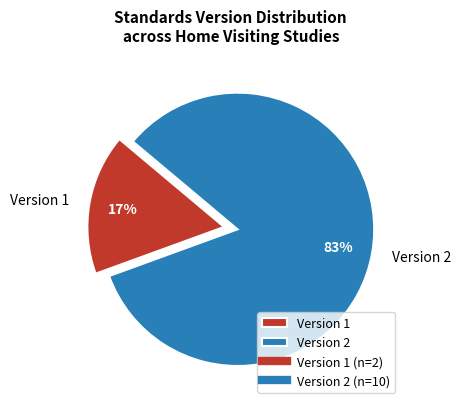

Is it true that Version 1 is 17% of the pie?

True